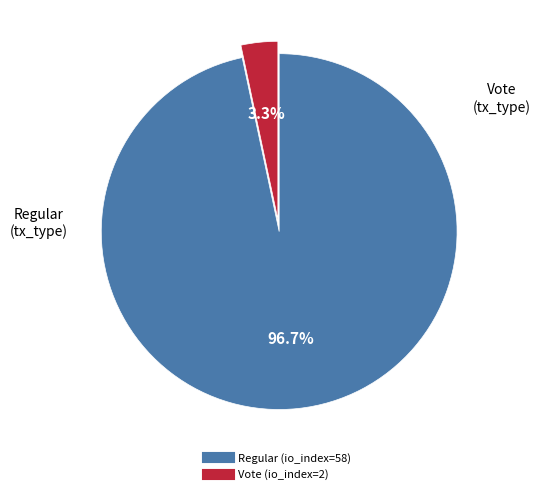

Which category has the smallest portion of the pie?

Vote (io_index=2)